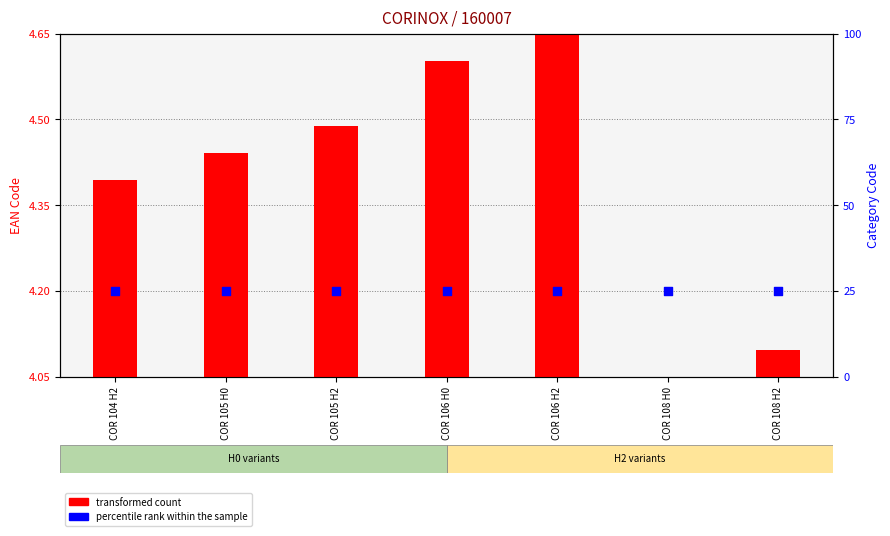

What are all the series names shown in the legend?

transformed count, percentile rank within the sample